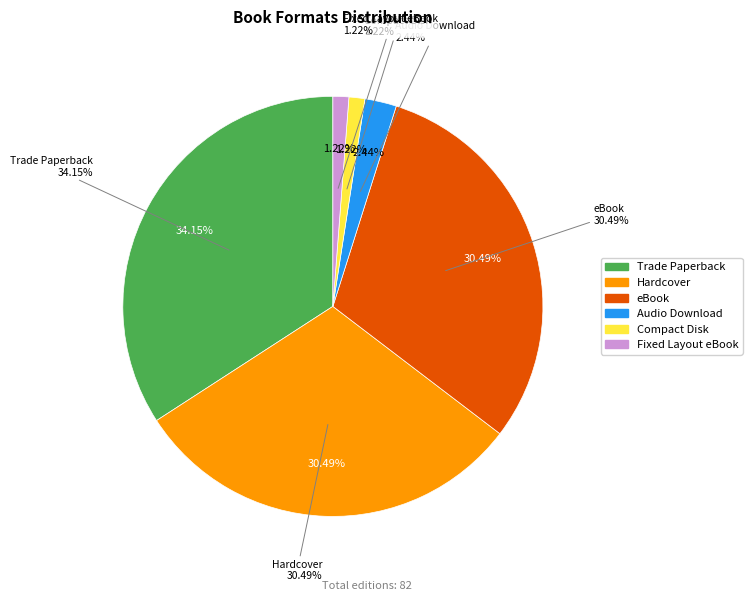

True or false: Fixed Layout eBook accounts for 1% of the total.

True